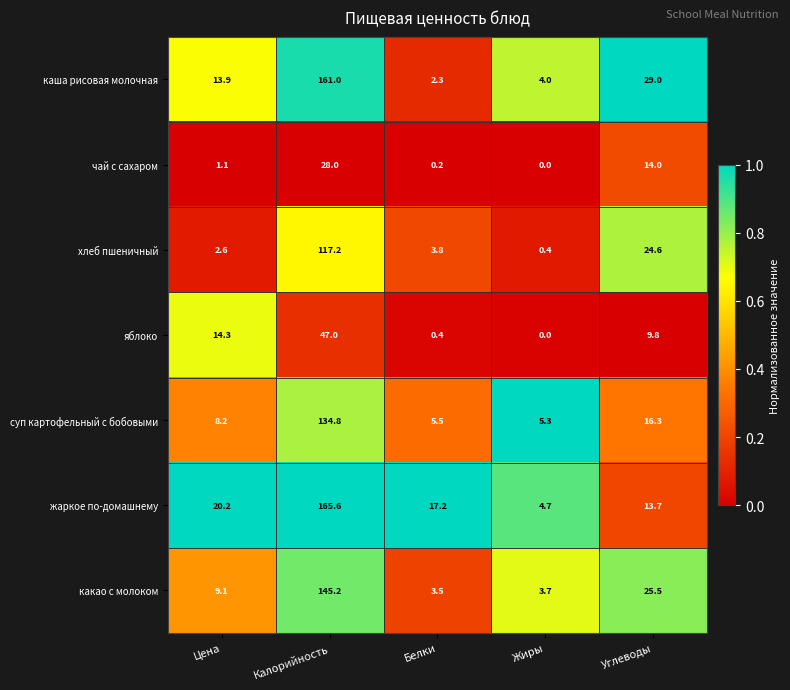

What is the total value across all series at Жиры?

18.1